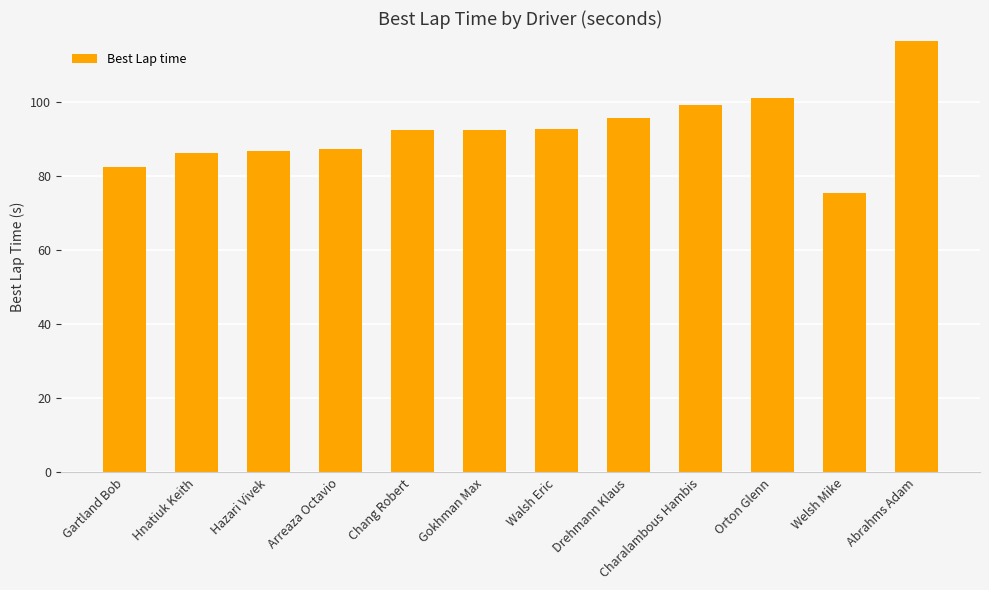

What is the approximate value at Charalambous Hambis?

99.4